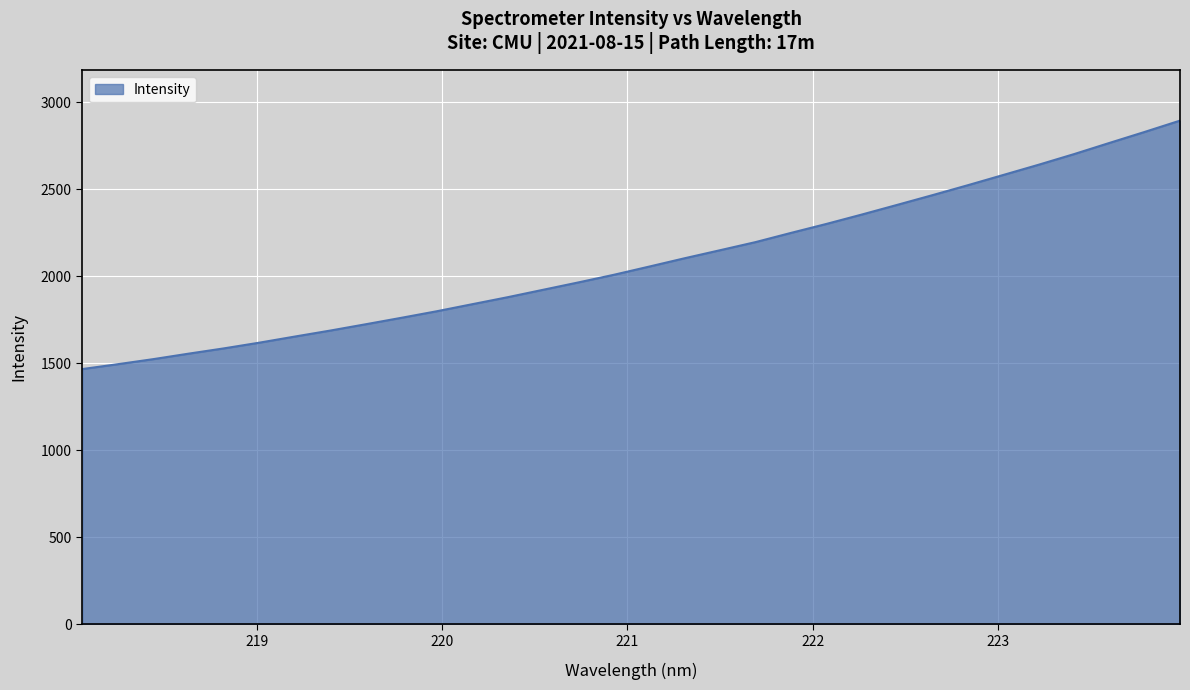

Reading left to right, what are all the values shown in this chart?

1467.1	1495.0	1524.0	1555.5	1586.0	1618.8	1653.9	1688.3	1724.5	1761.3	1799.0	1839.5	1879.7	1922.2	1964.7	2008.5	2055.7	2103.5	2149.6	2196.1	2248.9	2300.4	2354.3	2409.8	2465.8	2522.9	2581.7	2640.5	2701.5	2765.6	2829.0	2894.0